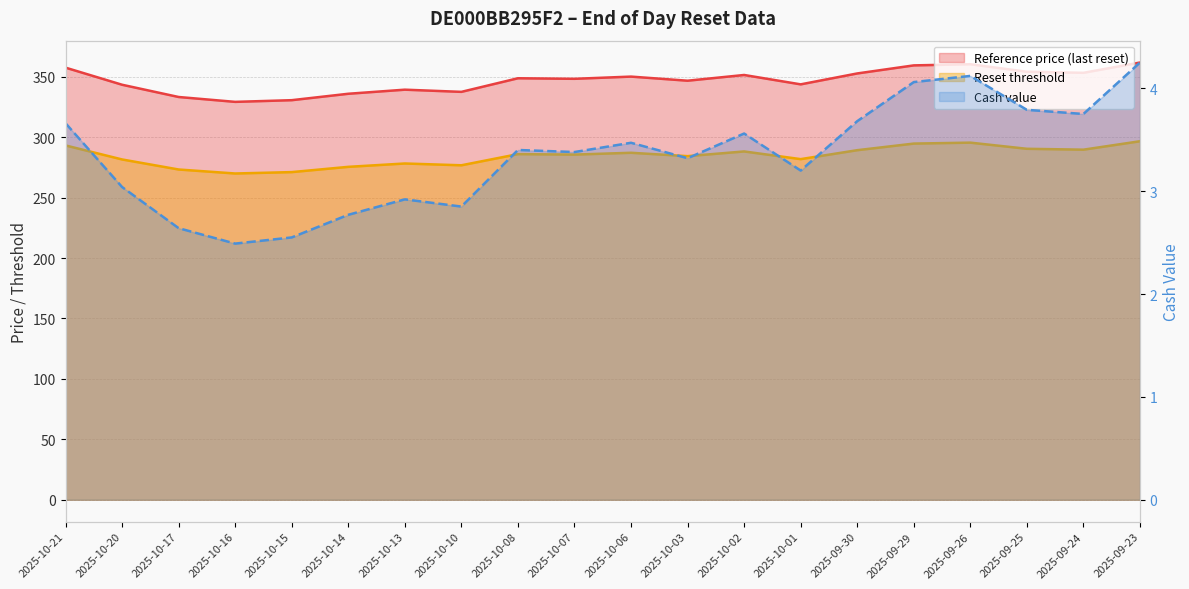

Which series has the largest total across all categories?

Reference price (last reset)